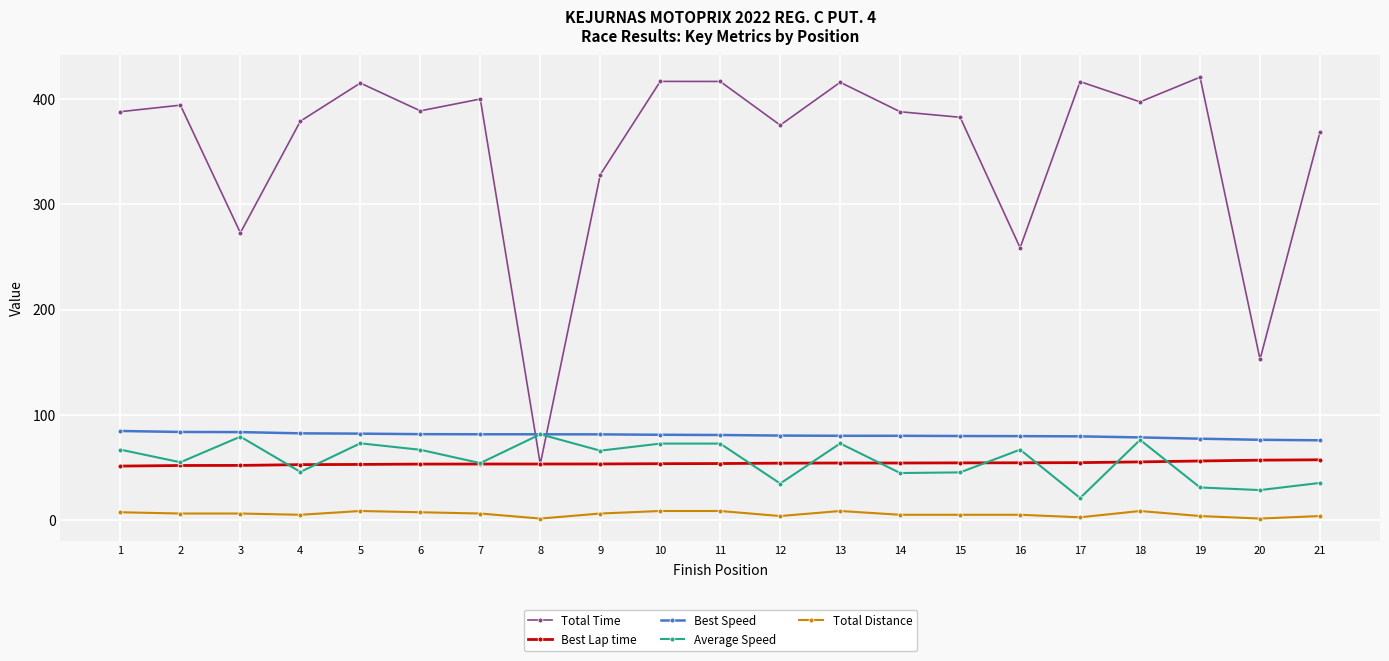

What is the highest value of the Average Speed series?

81.4